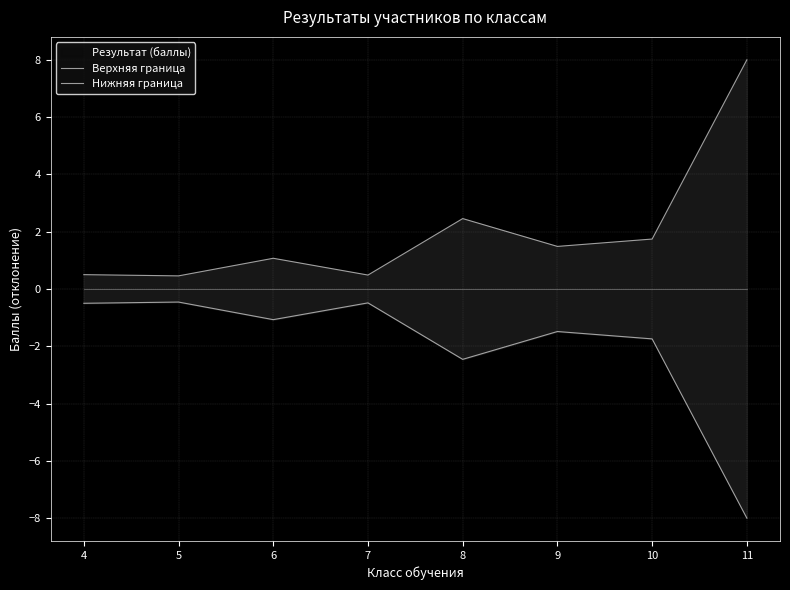

At 10, list the series in order from largest to smallest.

Верхняя граница, Нижняя граница